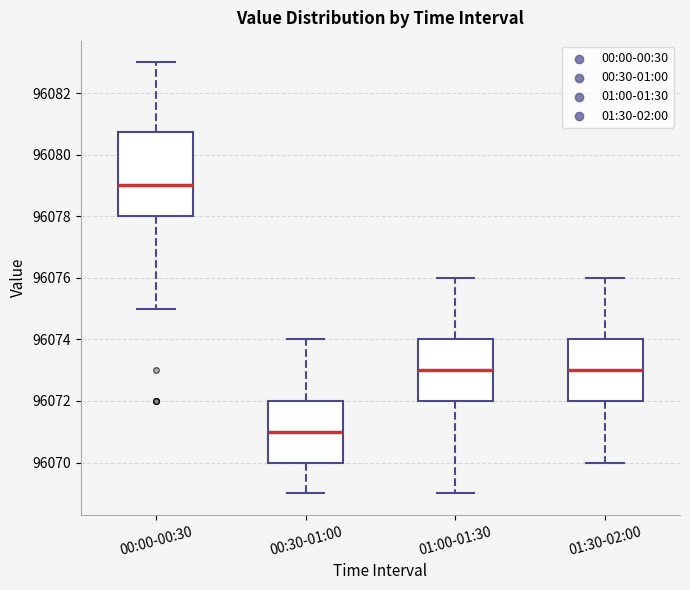

Where is the lower edge of the box for 00:30-01:00 on the y-axis? The values are not printed on the chart, so give them approximately, as read against the axis.

96070.0